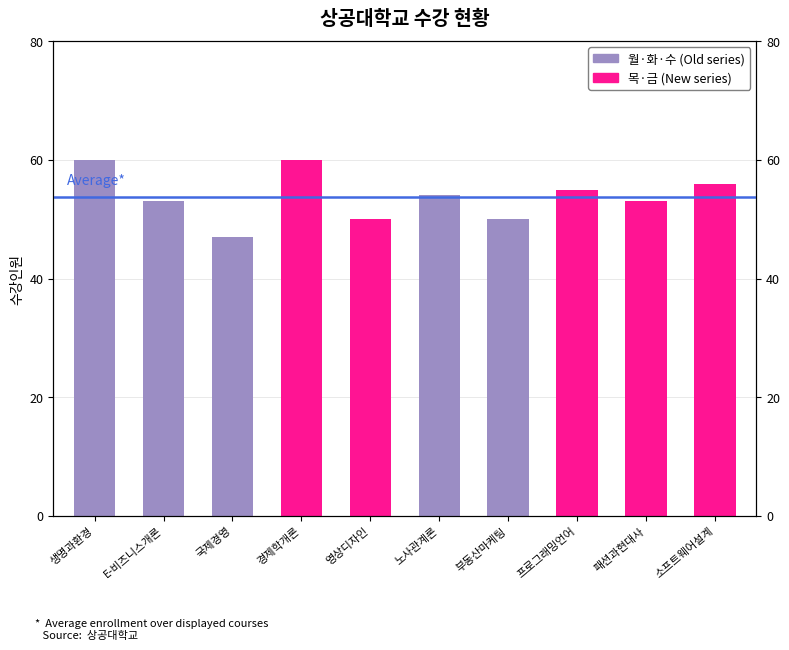

How many values exceed 54?

4